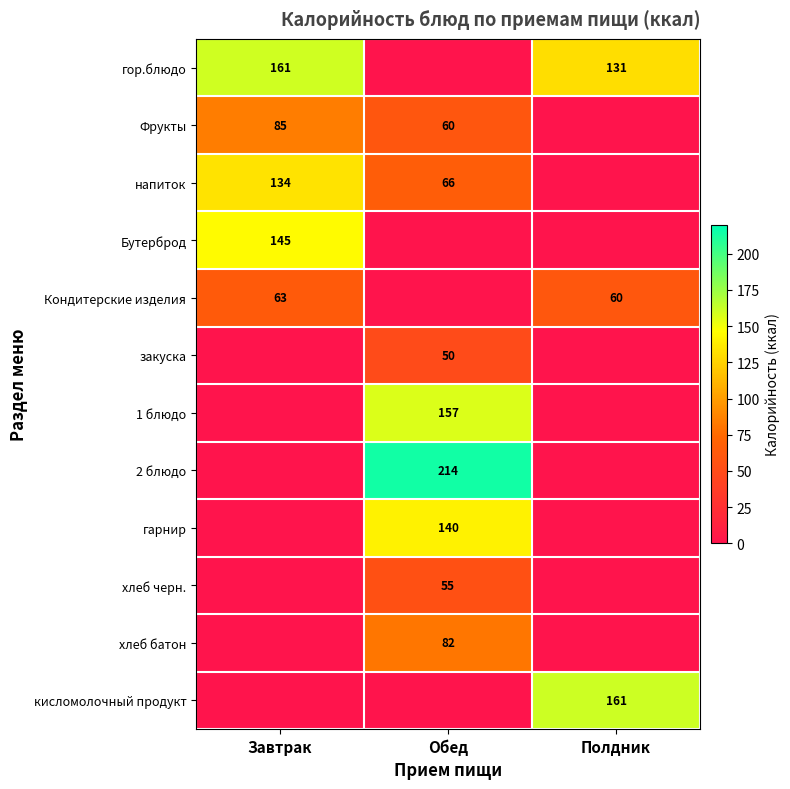

Is it true that Фрукты equals 39 at Завтрак?

False